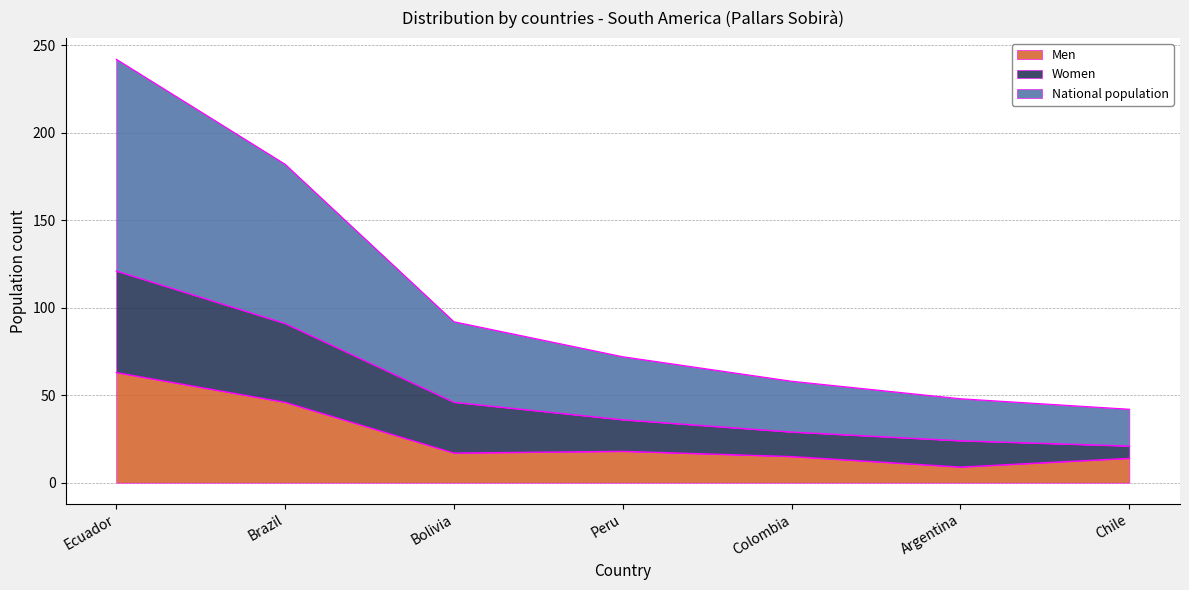

Reading left to right, what are all the values shown in this chart?

Men: 63	46	17	18	15	9	14
Women: 121	91	46	36	29	24	21
National population: 242	182	92	72	58	48	42